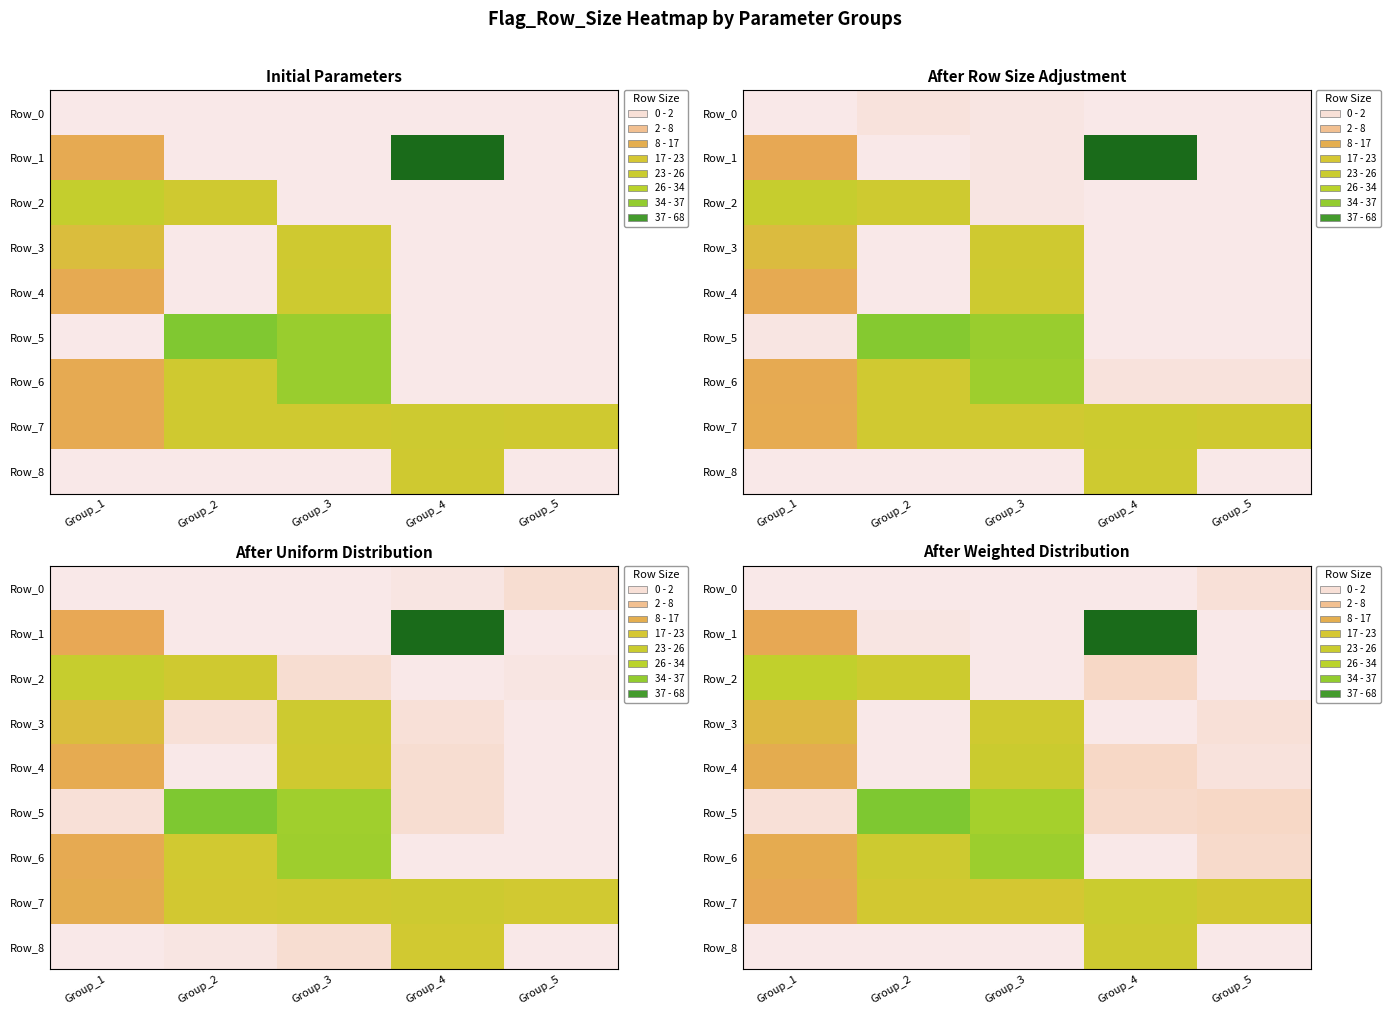

Reading left to right, list all the values displayed in this chart.

row_0: 0.0	0.0	0.0	0.0	0.9
row_1: 10.6	0.3	0.0	67.8	0.0
row_2: 27.1	23.1	0.0	1.7	0.0
row_3: 15.6	0.0	22.2	0.0	1.0
row_4: 11.8	0.0	23.9	1.7	0.6
row_5: 0.9	37.3	32.8	1.4	1.7
row_6: 11.5	23.0	34.0	0.0	1.5
row_7: 10.5	20.8	20.3	24.1	21.0
row_8: 0.0	0.0	0.0	23.0	0.0